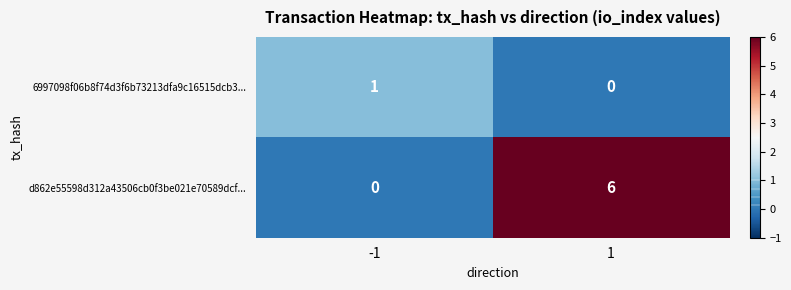

Which series has the largest range (max minus min)?

d862e55598d312a43506cb0f3be021e70589dcf...